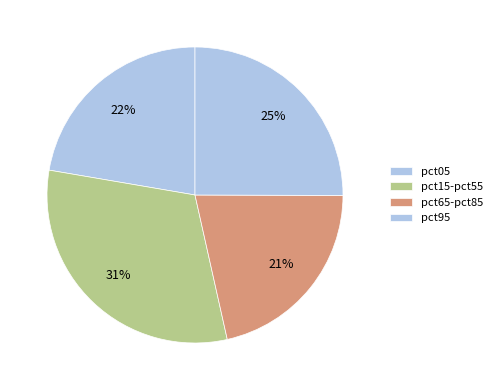

How many segments does this pie chart have?

4